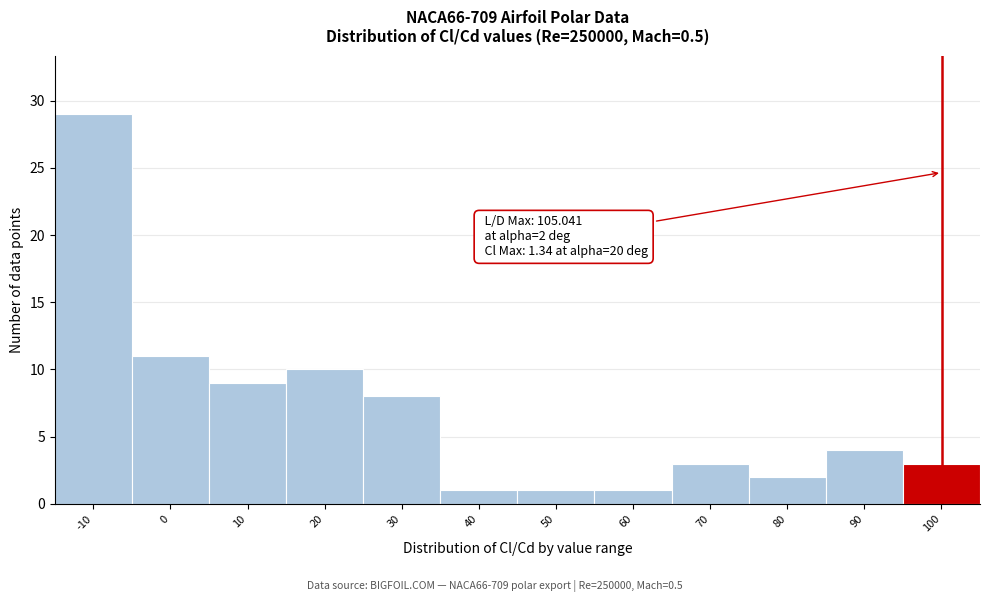

Reading right to left, what are all the values shown in this chart?

3	4	2	3	1	1	1	8	10	9	11	29